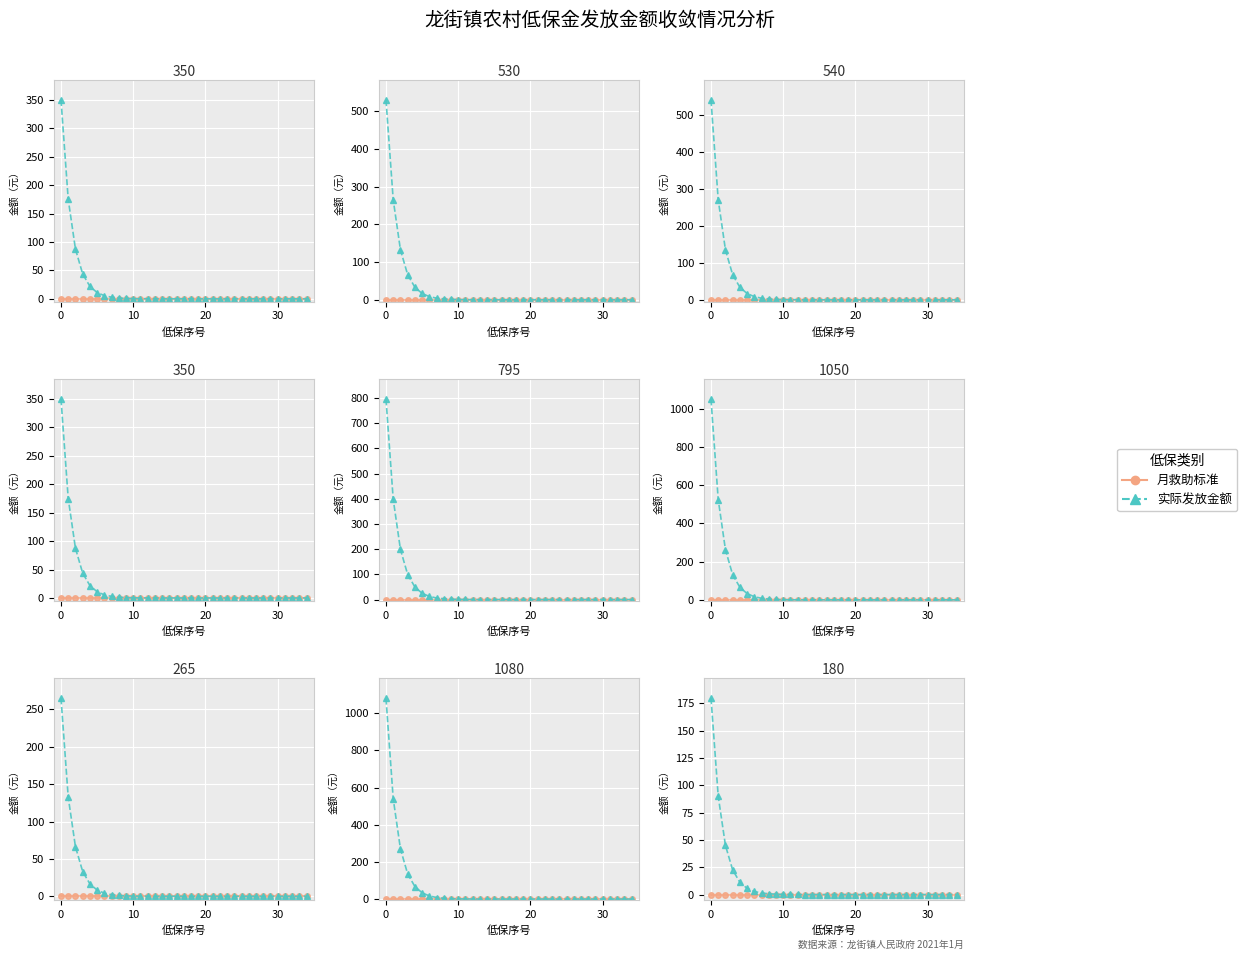

Which series has the largest total across all categories?

实际发放金额